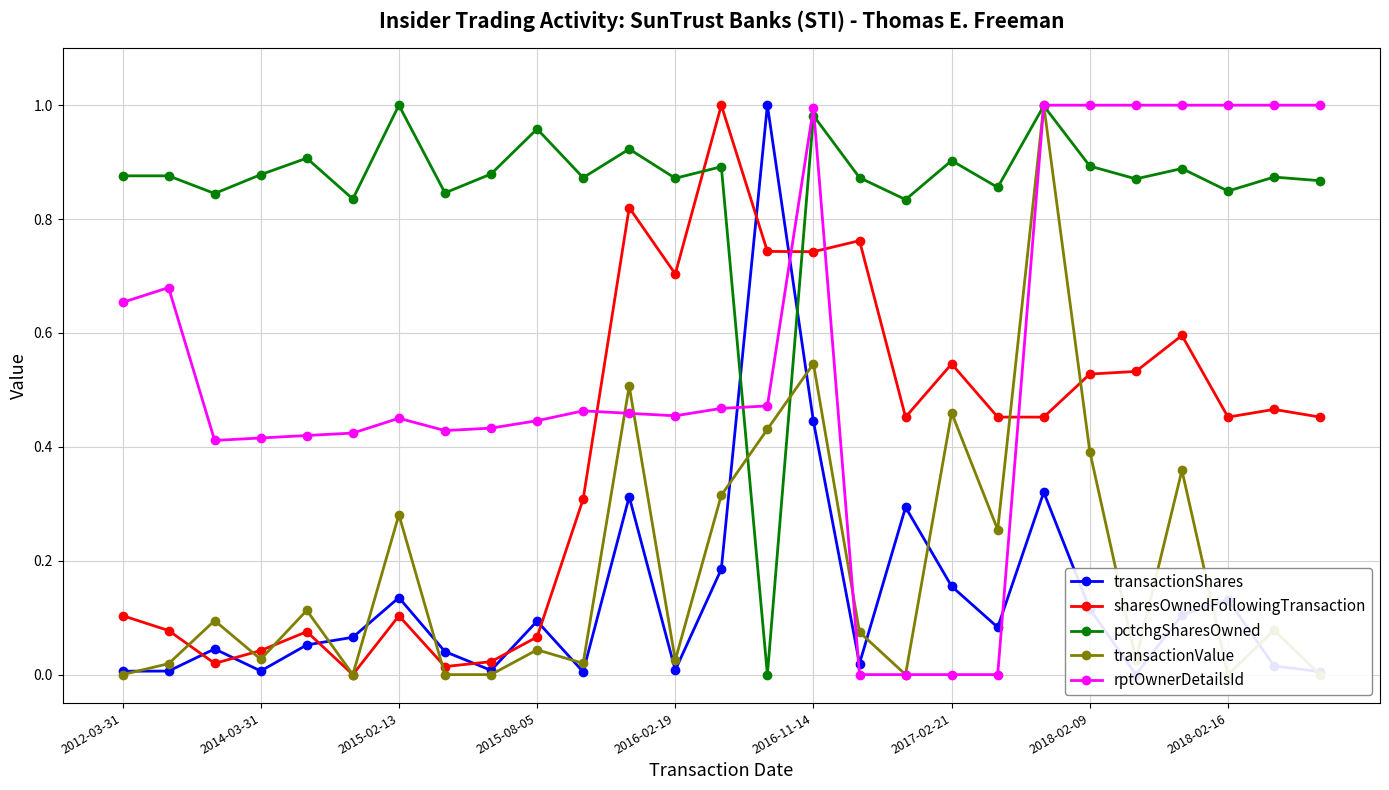

Is the value of transactionShares at 17 greater than the value of transactionValue at 10?

Yes